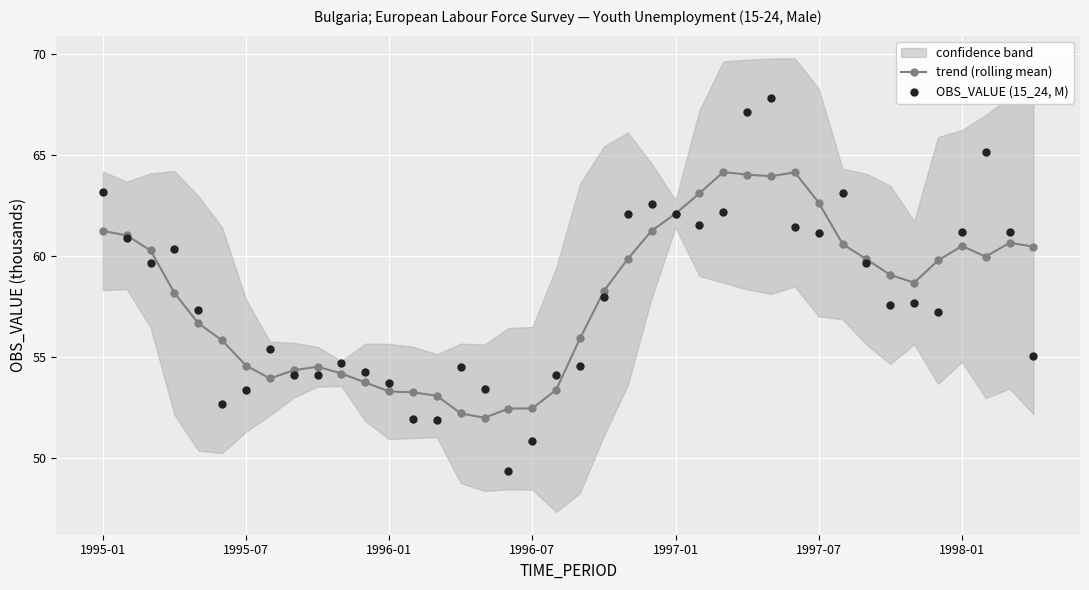

What is the total value across all series at 38?

121.8